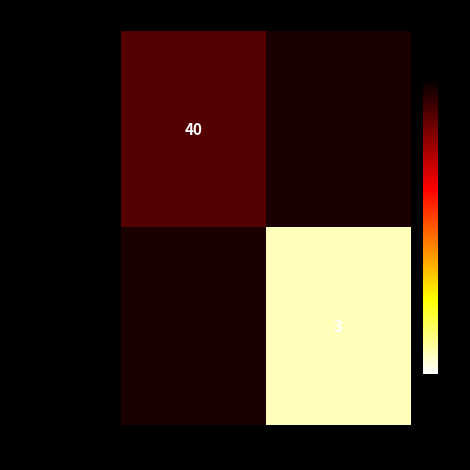

At which category does the chart reach its peak across all series?

-1